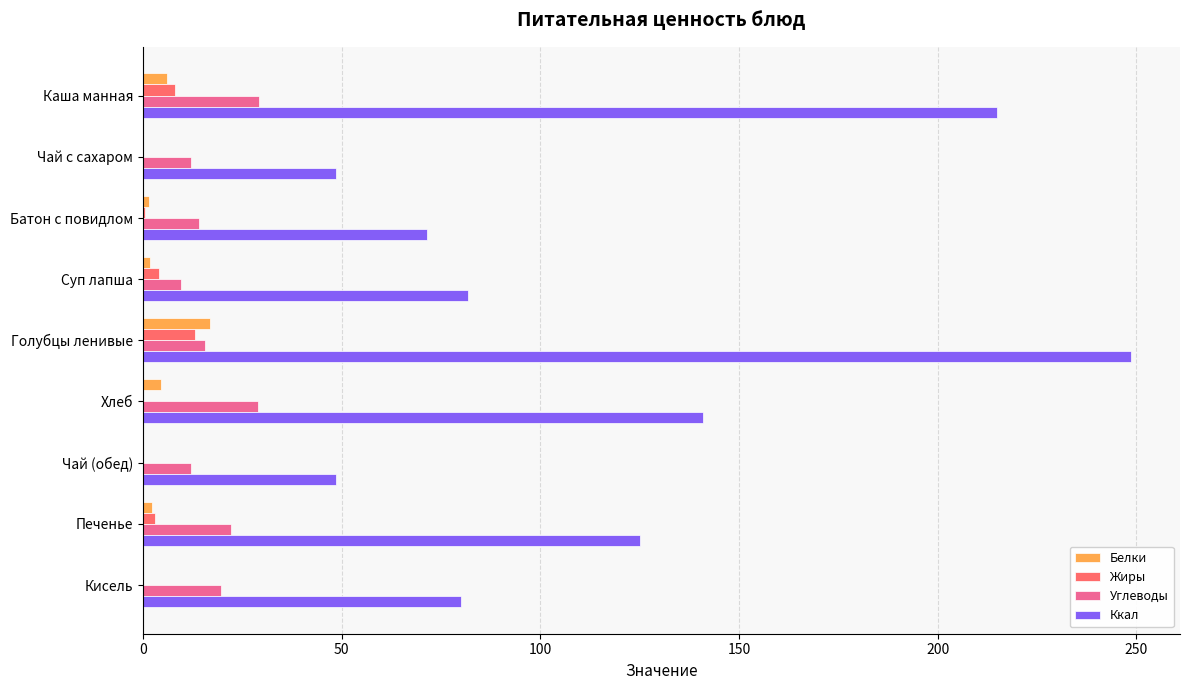

Read the Белки value at Каша манная.

6.0